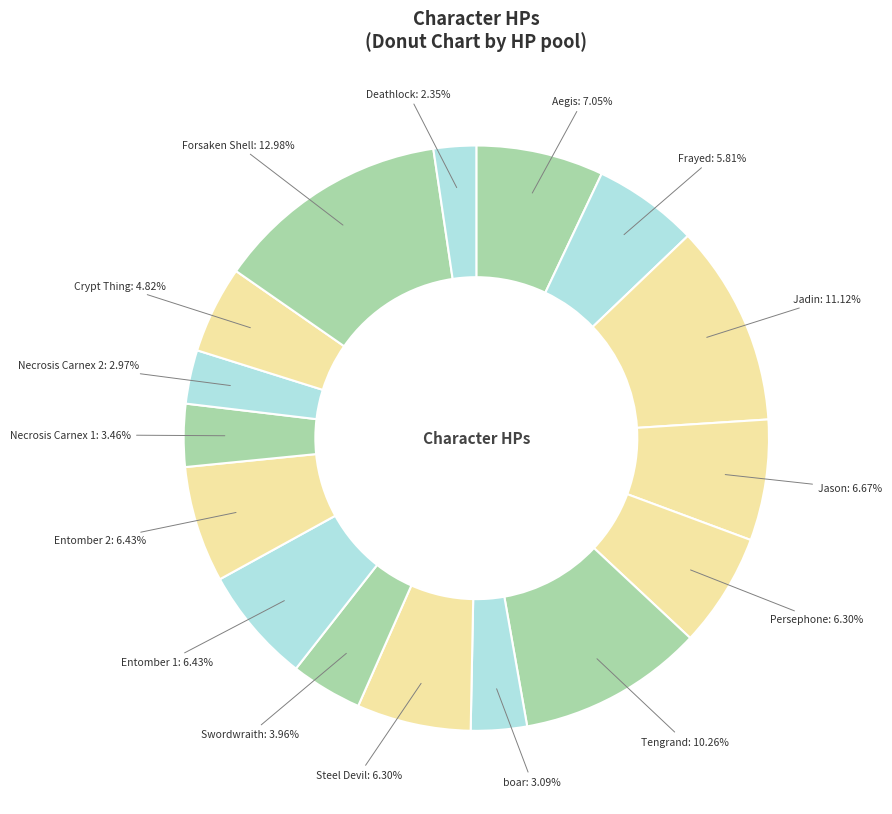

Count the number of slices in the pie.

16